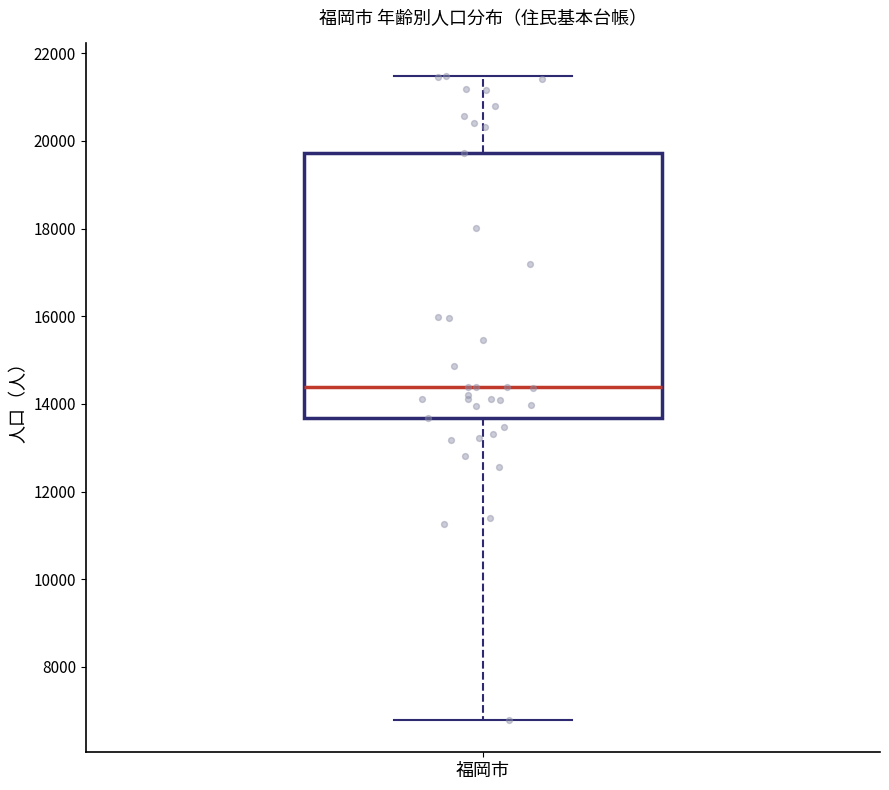

Where is the lower edge of the box for 福岡市 on the y-axis? The values are not printed on the chart, so give them approximately, as read against the axis.

13600